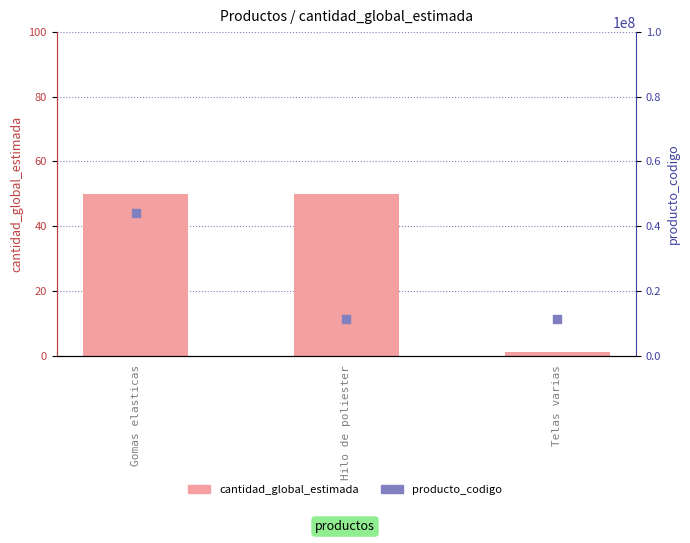

Is the value of cantidad_global_estimada at Hilo de poliester greater than the value of producto_codigo at Telas varias?

No